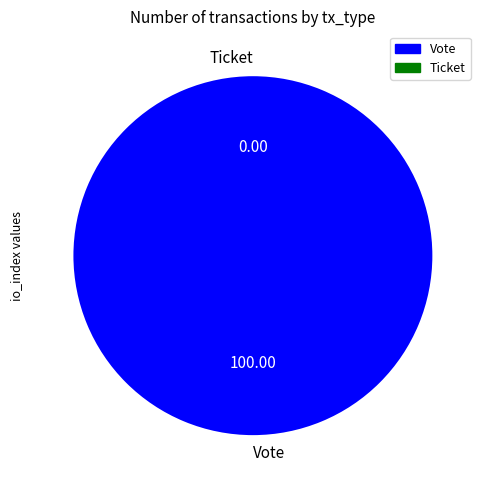

To the nearest percent, what is the difference between the largest and smallest slice percentages?

100%